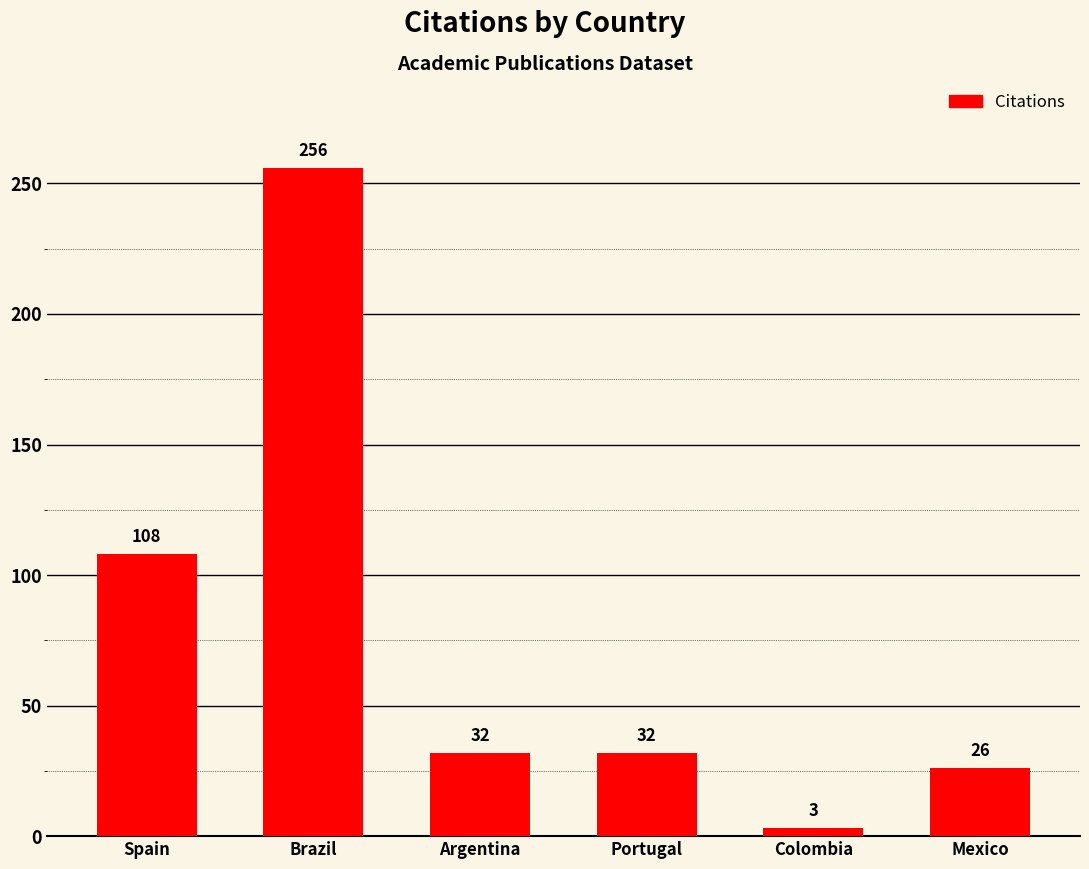

At which category does the chart reach its minimum across all series?

Colombia